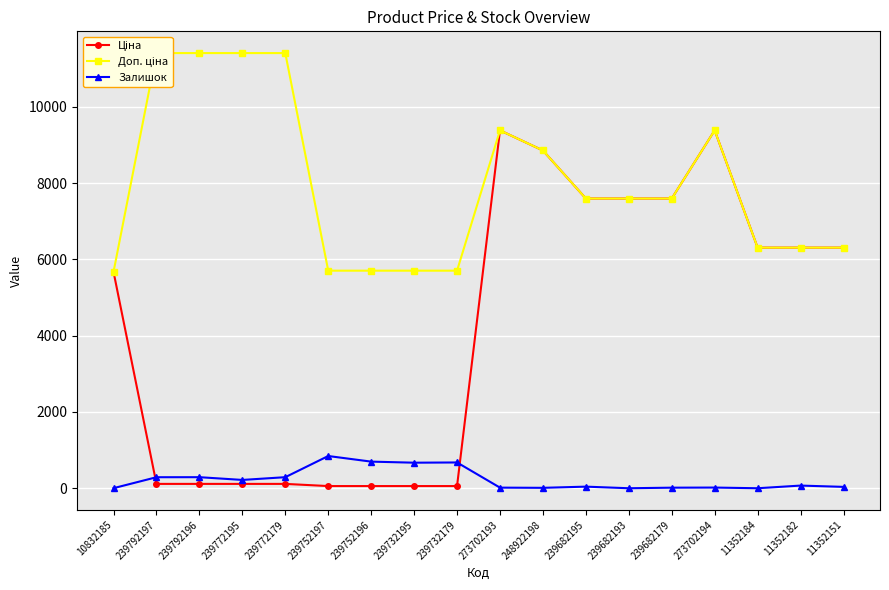

What are all the series names shown in the legend?

Ціна, Доп. ціна, Залишок